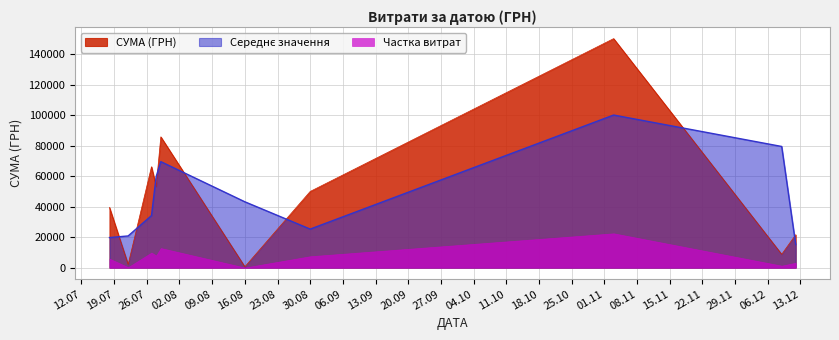

What is the maximum value for СУМА (ГРН)?

150216.7